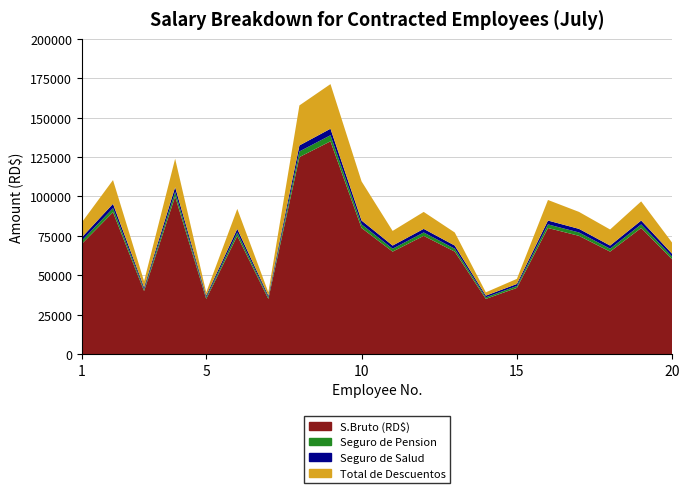

Reading right to left, list all the values displayed in this chart.

S.Bruto (RD$): 20=60000.0	19=80000.0	18=65000.0	17=75000.0	16=80000.0	15=42000.0	14=35000.0	13=65000.0	12=75000.0	11=65000.0	10=80000.0	9=135000.0	8=125000.0	7=35000.0	6=75000.0	5=35000.0	4=100000.0	3=40000.0	2=90000.0	1=70000.0
Seguro de Pension: 20=1722.0	19=2296.0	18=1865.5	17=2152.5	16=2296.0	15=1205.4	14=1004.5	13=1865.5	12=2152.5	11=1865.5	10=2296.0	9=3874.5	8=3587.5	7=1004.5	6=2152.5	5=1004.5	4=2870.0	3=1148.0	2=2583.0	1=2009.0
Seguro de Salud: 20=1824.0	19=2432.0	18=1976.0	17=2280.0	16=2432.0	15=1276.8	14=1064.0	13=1976.0	12=2280.0	11=1976.0	10=2432.0	9=4098.5	8=3800.0	7=1064.0	6=2280.0	5=1064.0	4=3040.0	3=1216.0	2=2736.0	1=2128.0
Total de Descuentos: 20=7057.7	19=12153.9	18=10198.3	17=10766.9	16=13046.5	15=3232.1	14=2093.5	13=8294.1	12=10766.9	11=9294.1	10=24852.7	9=28337.6	8=25398.5	7=2093.5	6=12671.1	5=2093.5	4=18040.4	3=3843.2	2=15097.1	1=9530.5